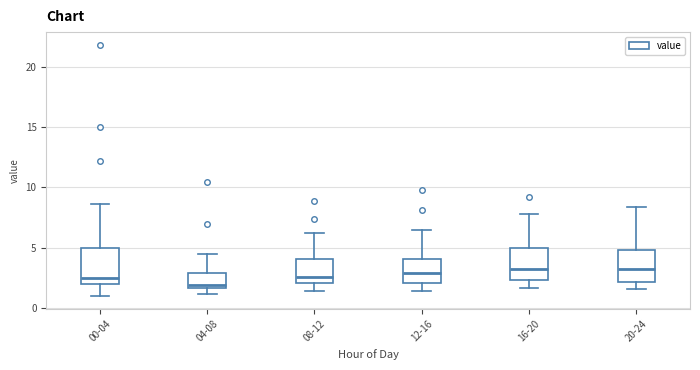

Reading left to right, transcribe this box plot: for each box, give where its median line is, the range the box spans, and where its two whiskers end, as read against the y-axis. The values are not printed on the chart, so give them approximately, as read against the axis.

00-04: median 2.5, box 2.0 to 5.0, whiskers 1.0 to 8.5
04-08: median 2.0, box 1.5 to 3.0, whiskers 1.0 to 4.5
08-12: median 2.5, box 2.0 to 4.0, whiskers 1.5 to 6.0
12-16: median 3.0, box 2.0 to 4.0, whiskers 1.5 to 6.5
16-20: median 3.5, box 2.5 to 5.0, whiskers 1.5 to 8.0
20-24: median 3.0, box 2.0 to 5.0, whiskers 1.5 to 8.5